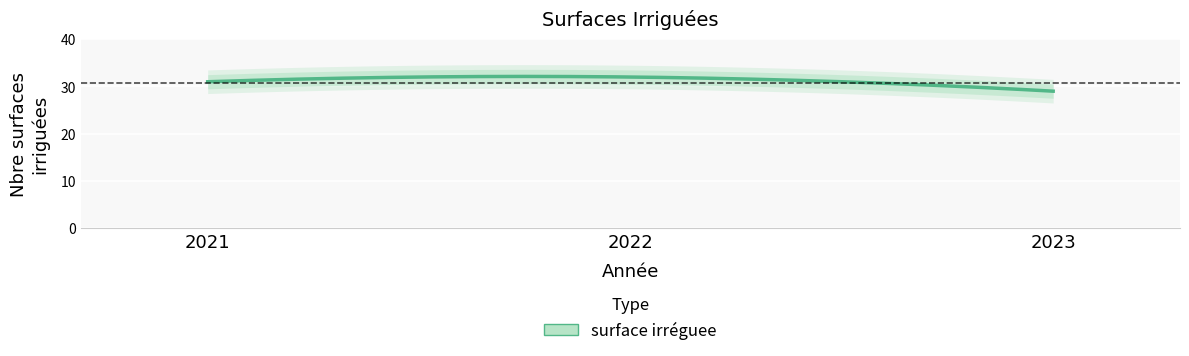

What is the smallest value displayed?

29